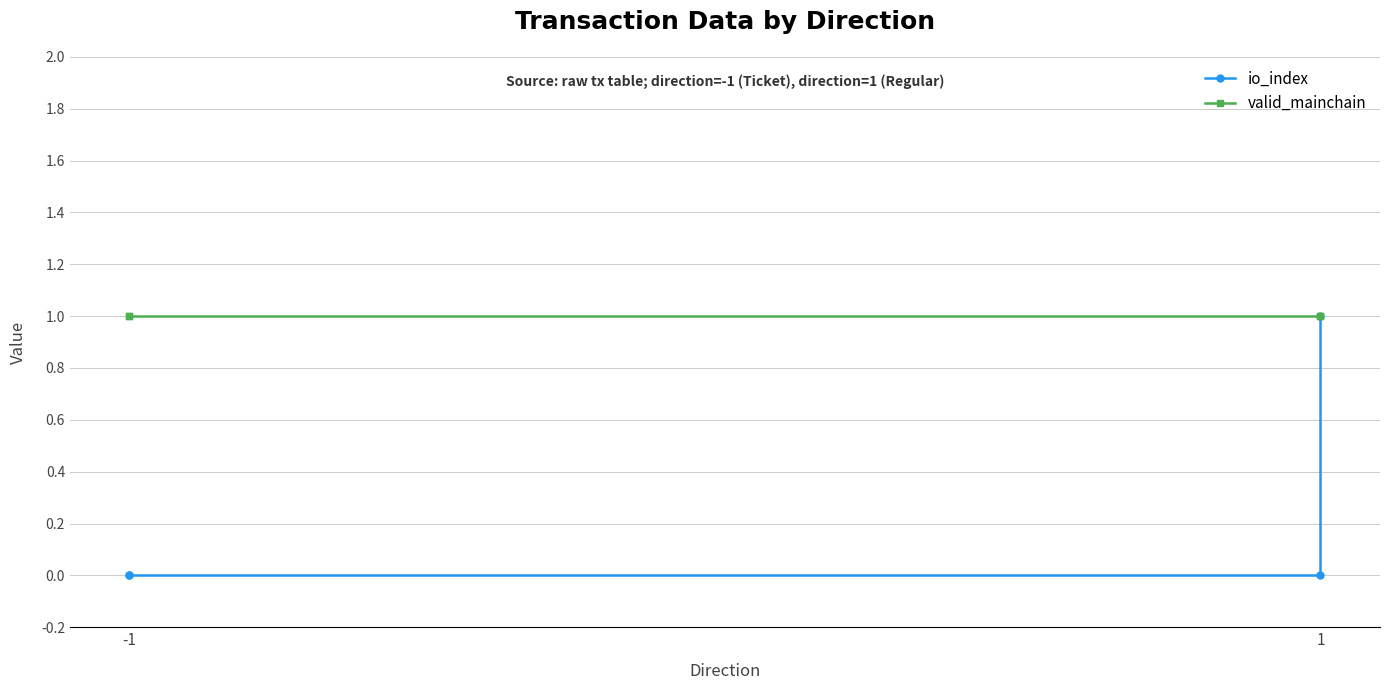

True or false: io_index and valid_mainchain cross at least once.

False